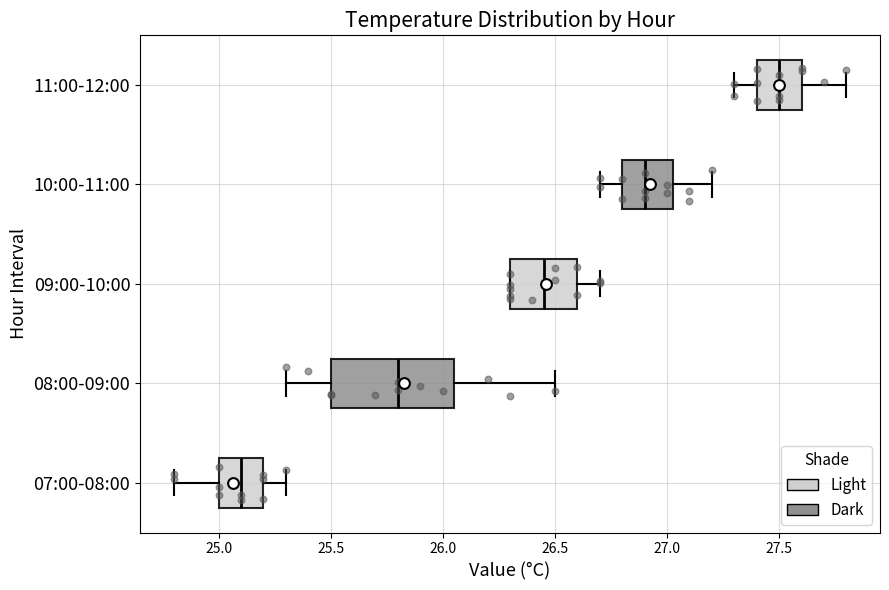

Which box has the furthest to the left median line?

07:00-08:00